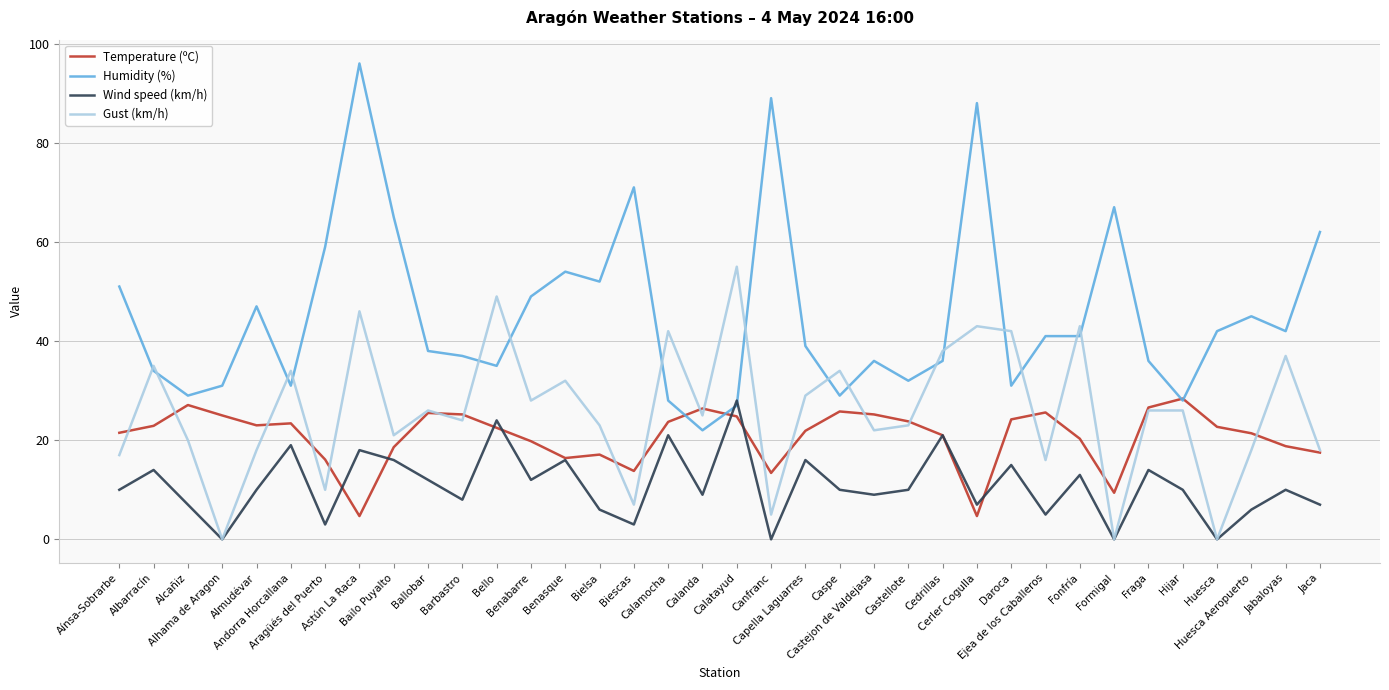

The value of Temperature (ºC) at Fonfría is 4.6. True or false?

False